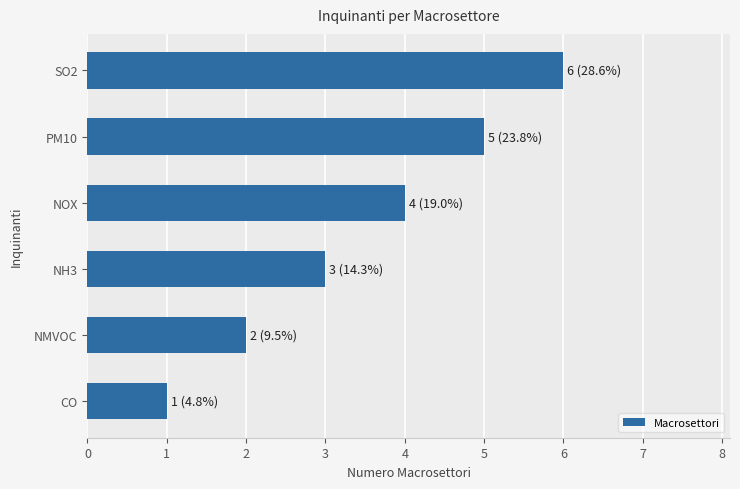

The value at SO2 is 6. True or false?

True